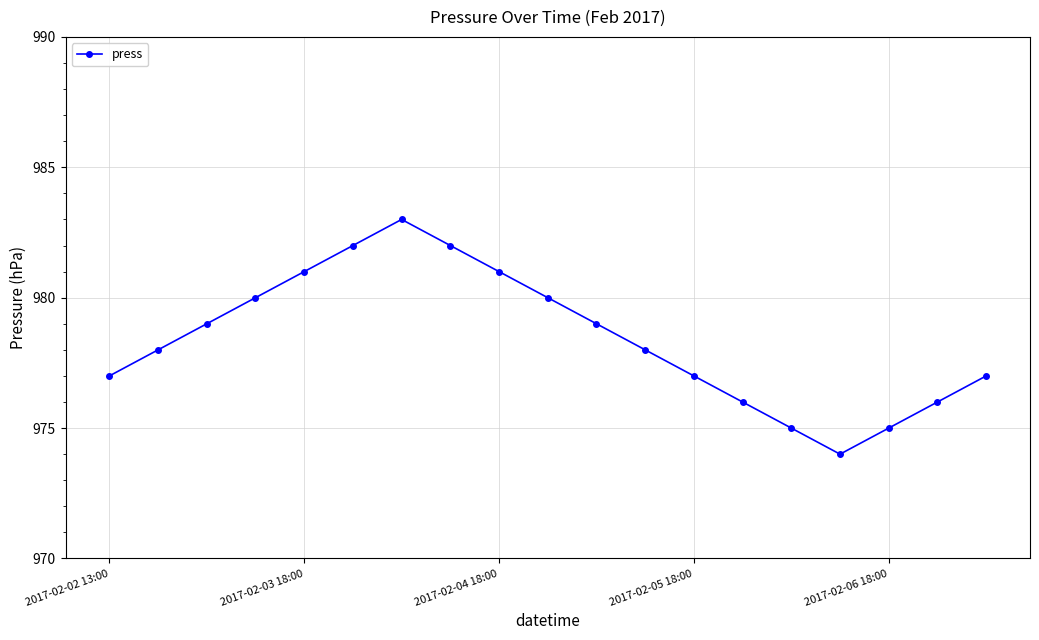

How many data points does each series have?

19